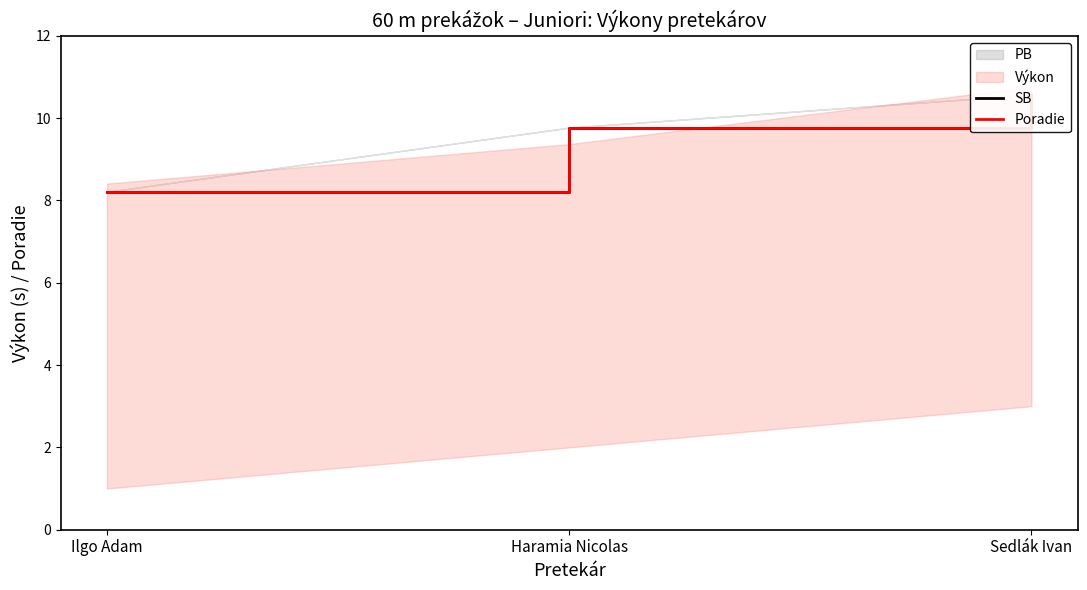

What is the sum of all SB values?

28.6